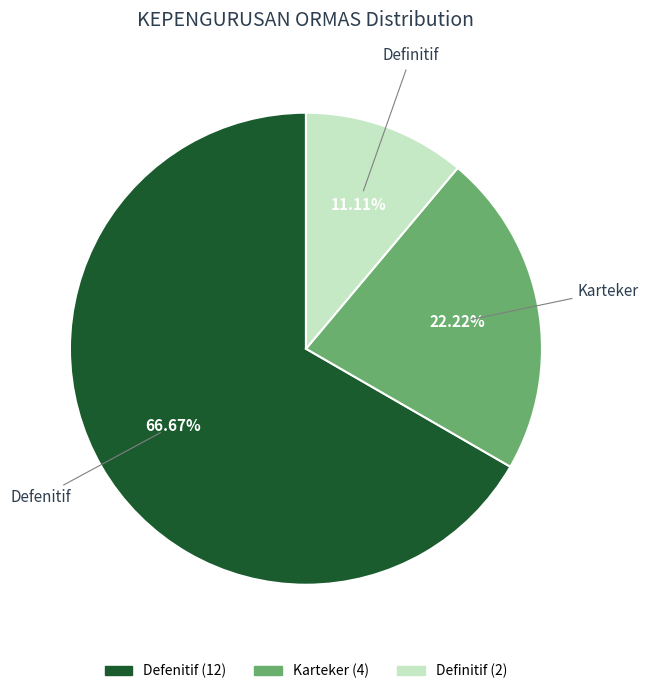

The Defenitif slice represents 67% of the pie. True or false?

True